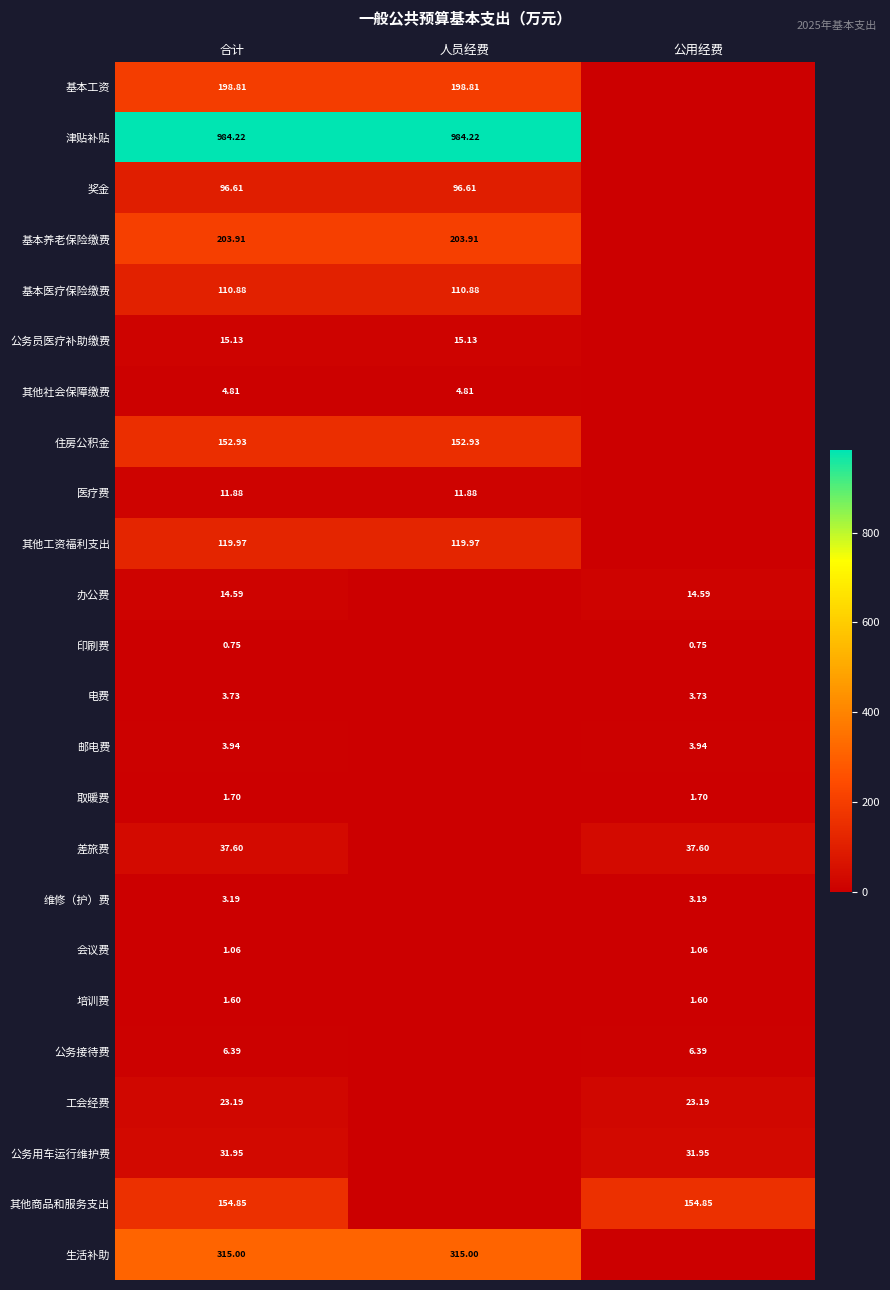

Which label corresponds to the smallest value in the chart?

公用经费